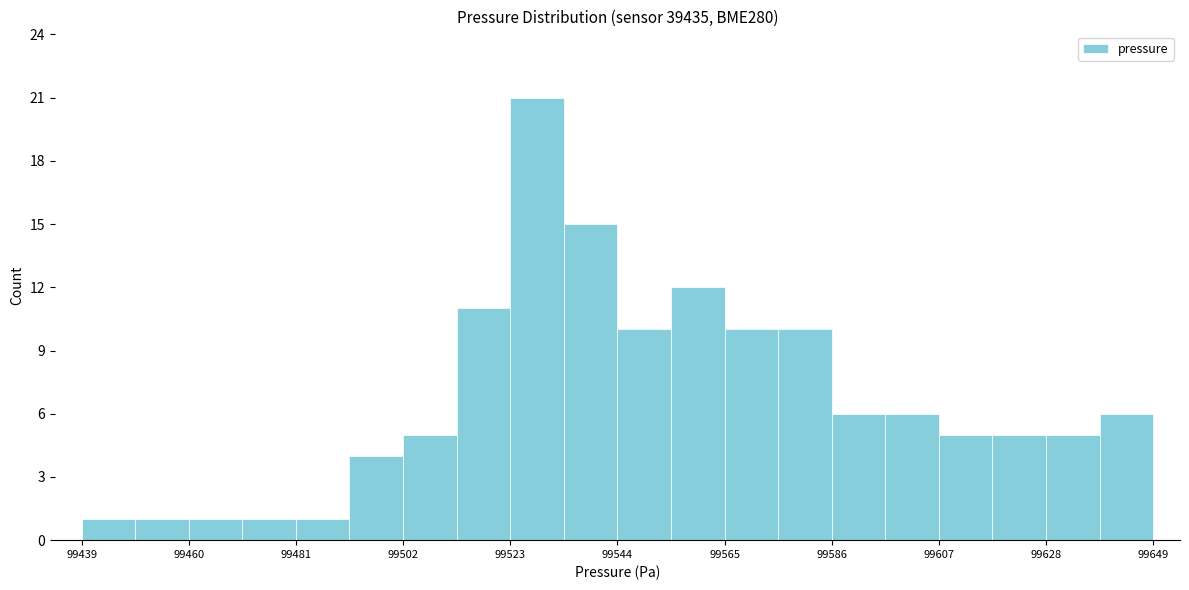

Read against the x-axis, roughly where is the centre of the tallest bar?

99530